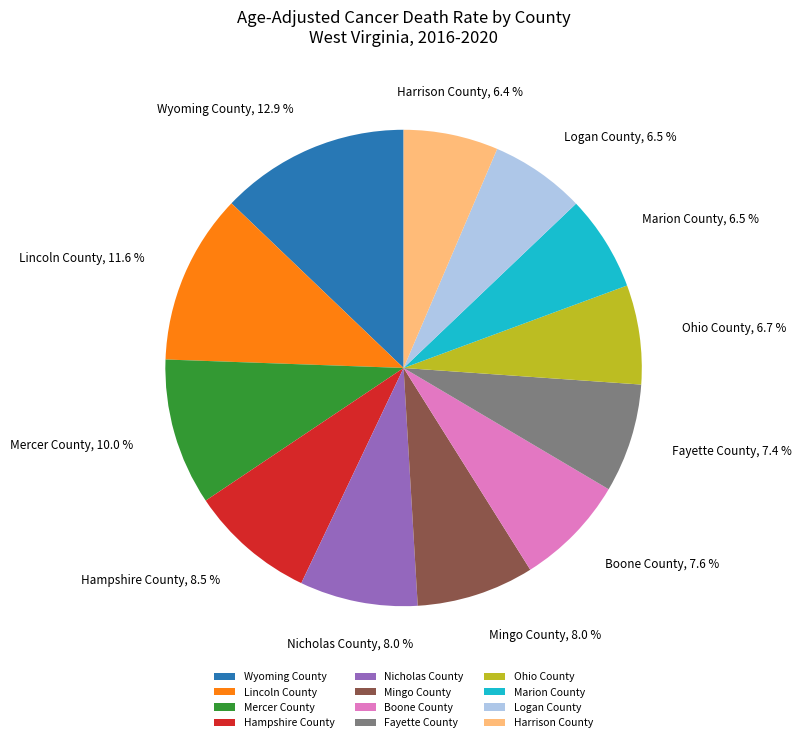

To the nearest percent, what is the combined percentage of Lincoln County and Marion County?

18%